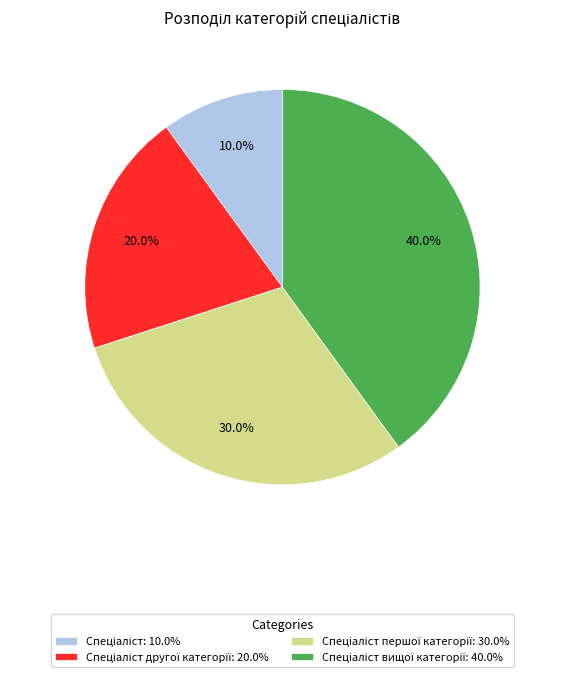

Is there any slice that represents more than half of the pie?

No